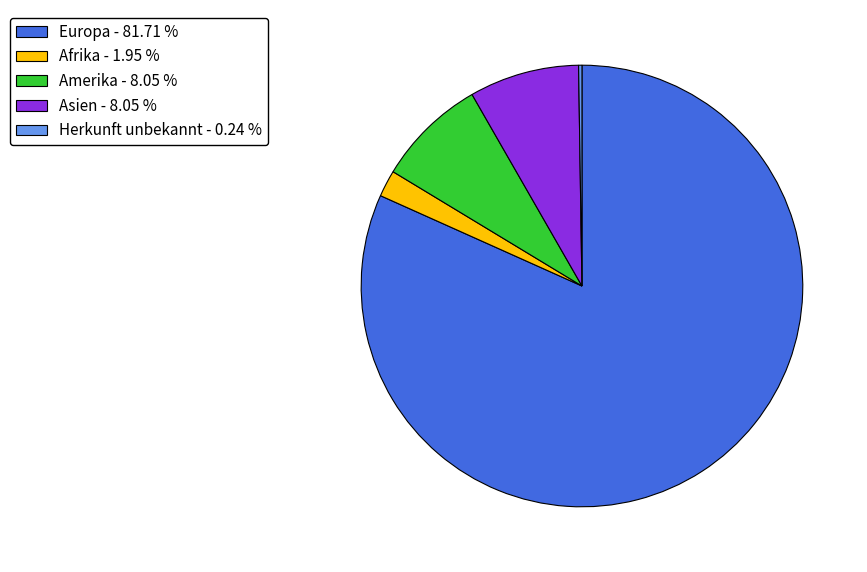

Between Europa - 81.71 % and Afrika - 1.95 %, which is larger?

Europa - 81.71 %